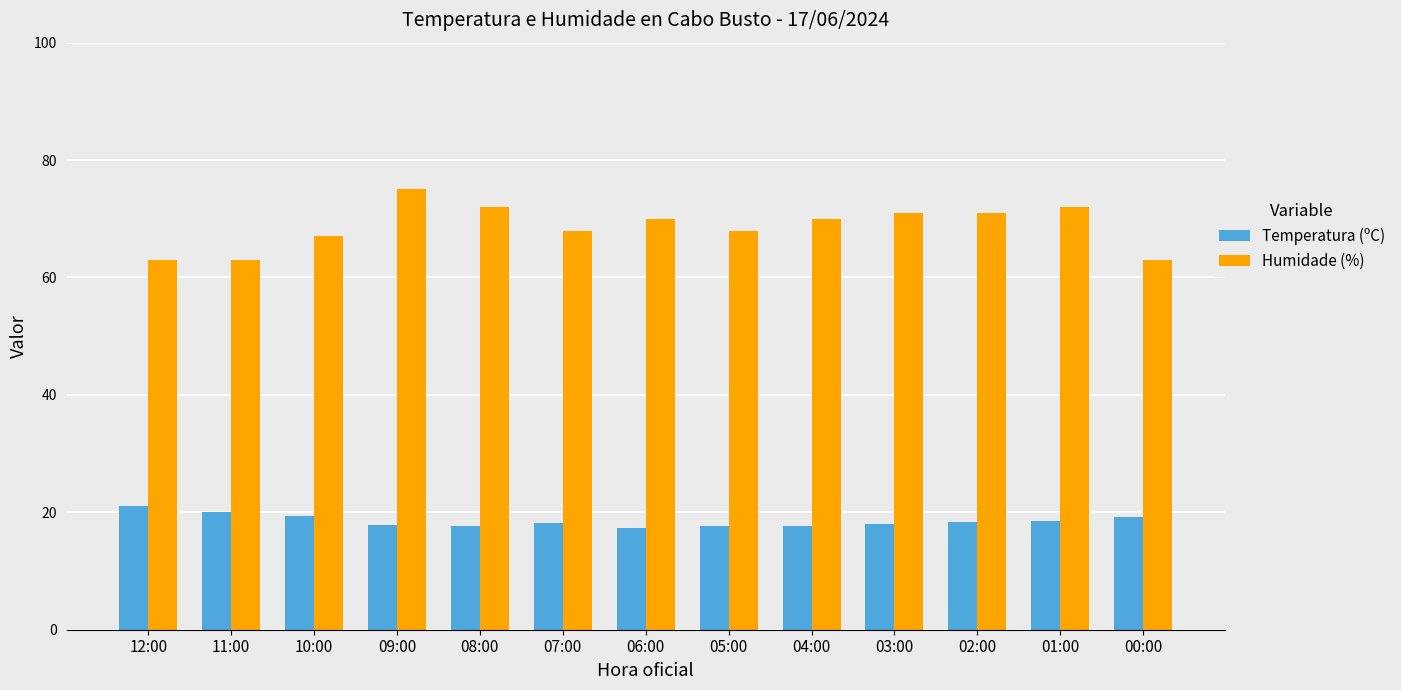

True or false: Humidade (%) has a value of 70.0 at 04:00.

True